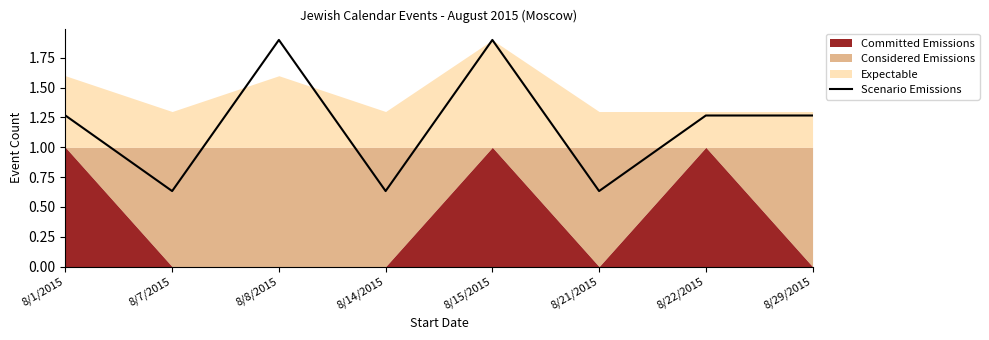

The value of Scenario Emissions at 8/15/2015 is 1.0. True or false?

False